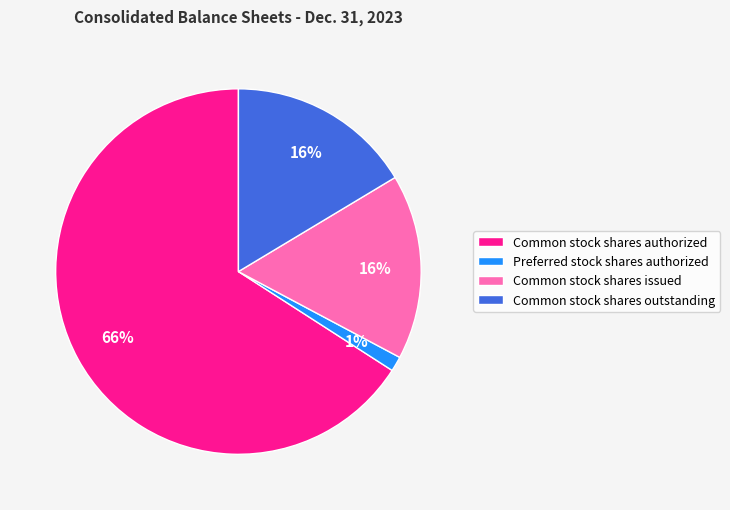

What is the majority slice?

Common stock shares authorized